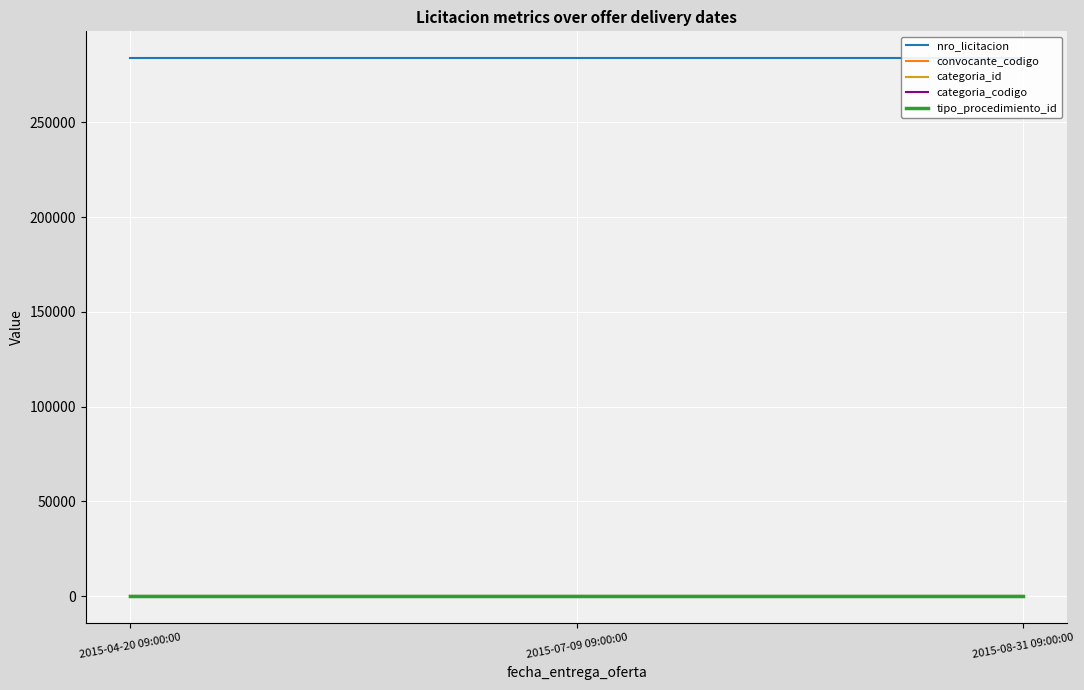

Is this an area chart (filled region under the line)?

No